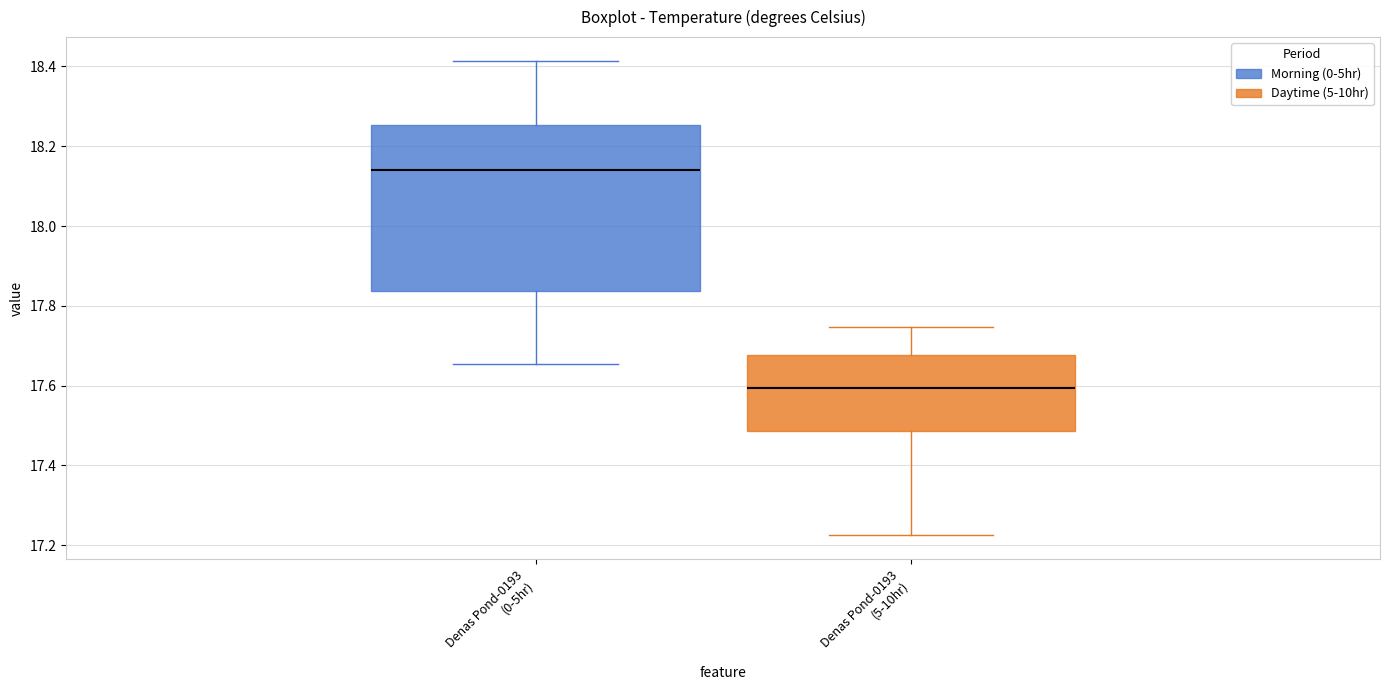

Which box is the tallest, from its lower edge to its upper edge?

Denas Pond-0193 (0-5hr)